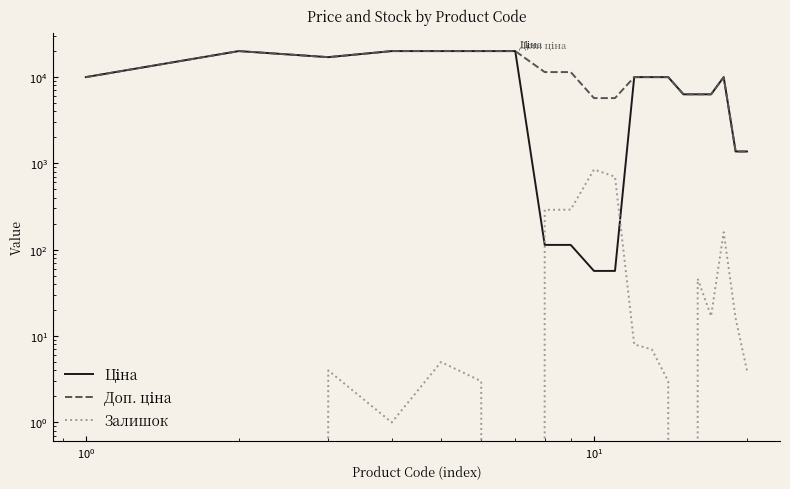

True or false: Доп. ціна and Ціна cross at least once.

False